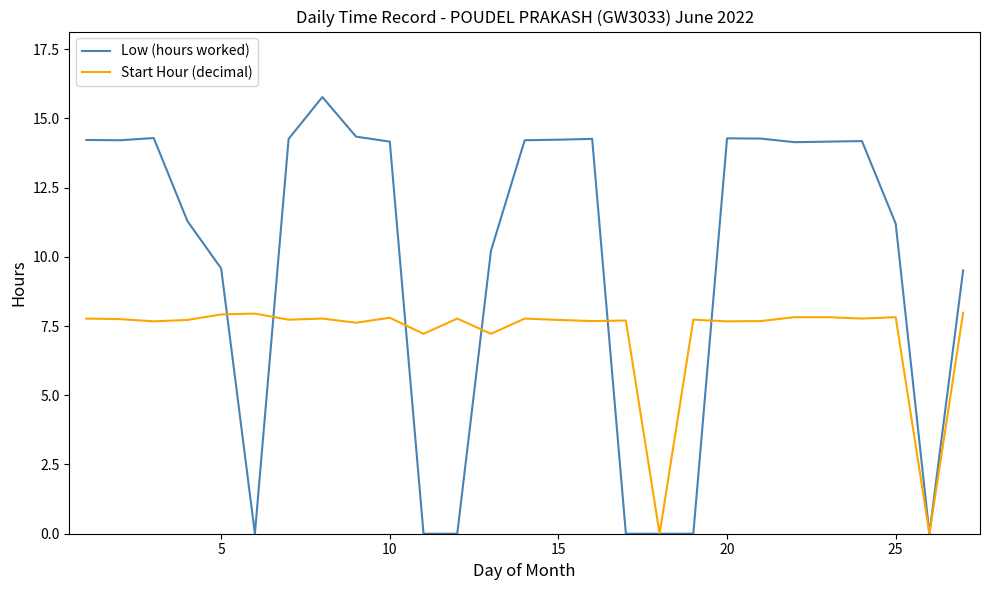

List the series in order of their peak value, lowest first.

Start Hour (decimal), Low (hours worked)